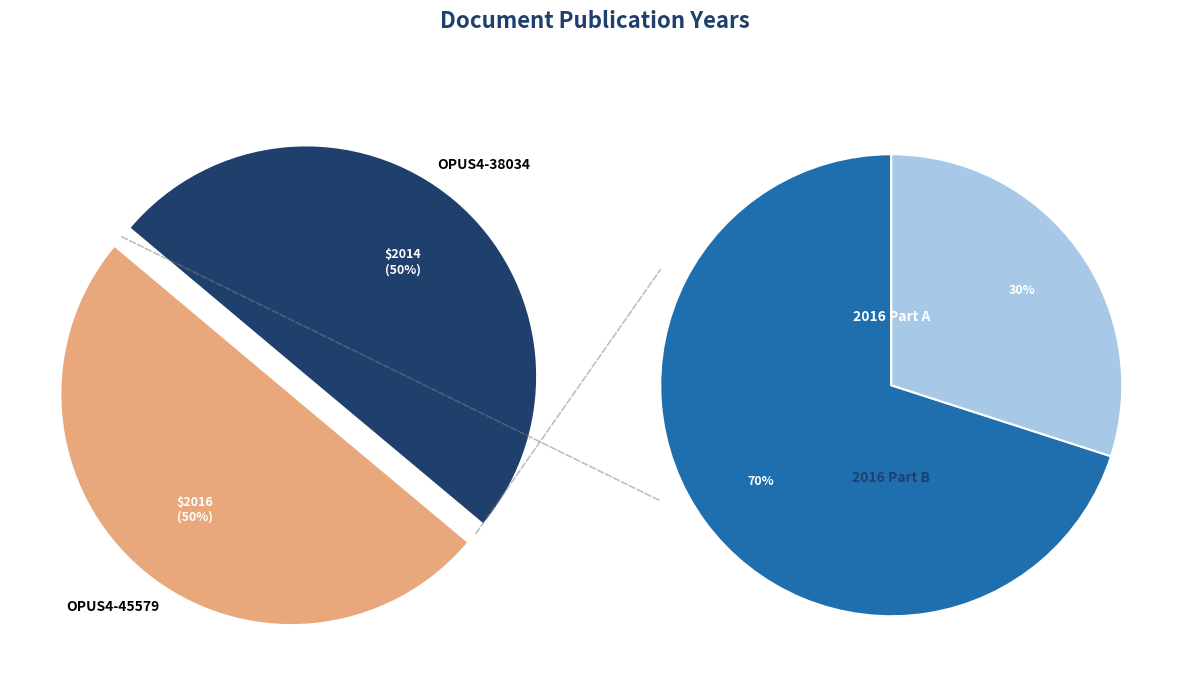

How many slices are in this pie chart?

2